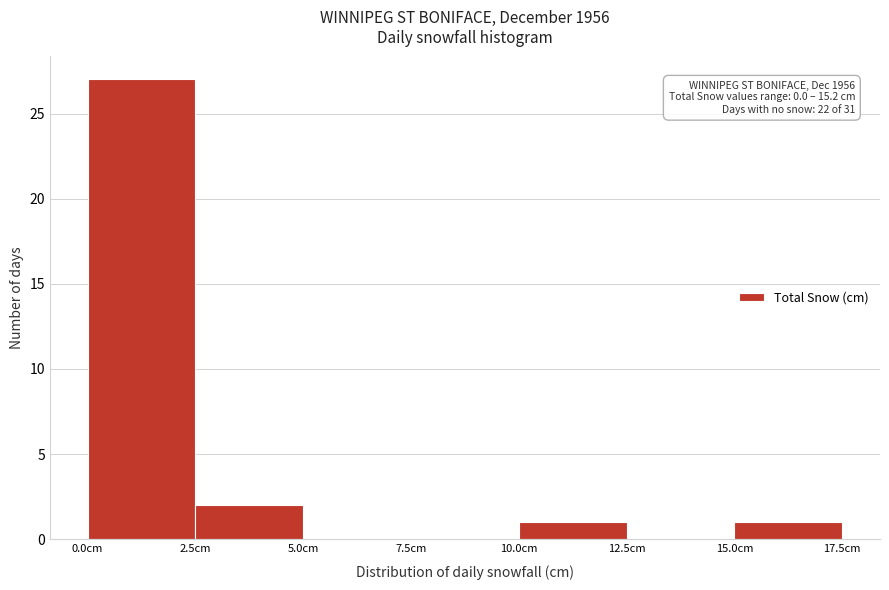

Over which range of the x-axis is the bar tallest?

0.0 to 2.5